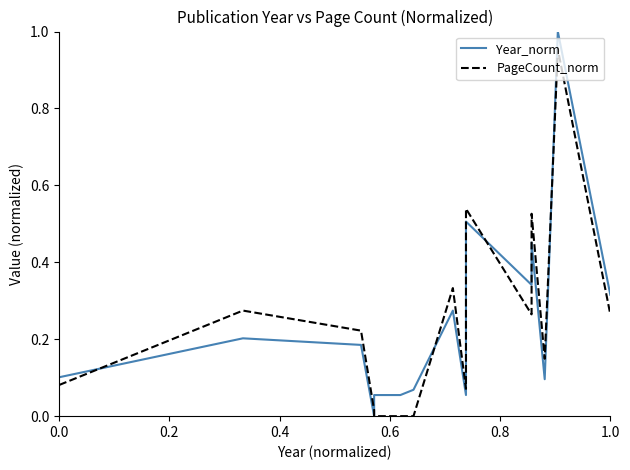

How many data points does each series have?

15